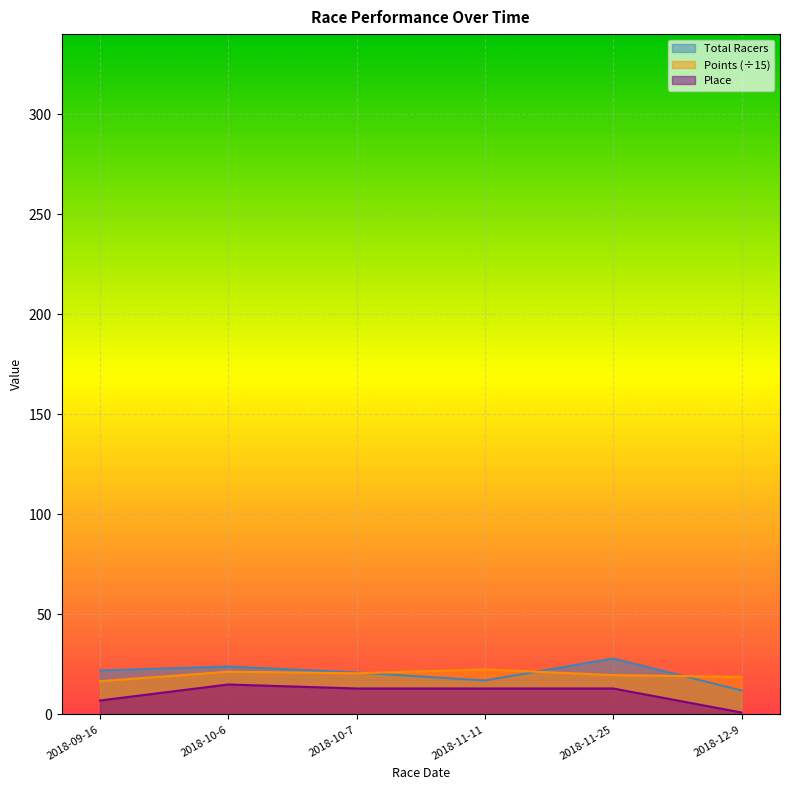

Which series has the largest total across all categories?

Total Racers